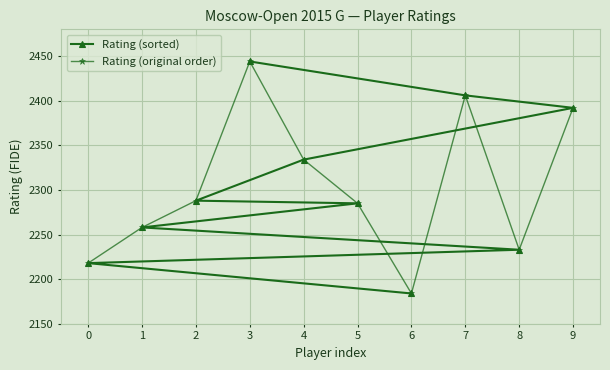

Rank the categories by Rating (sorted) value from lowest to highest.

6, 0, 8, 1, 5, 2, 4, 9, 7, 3